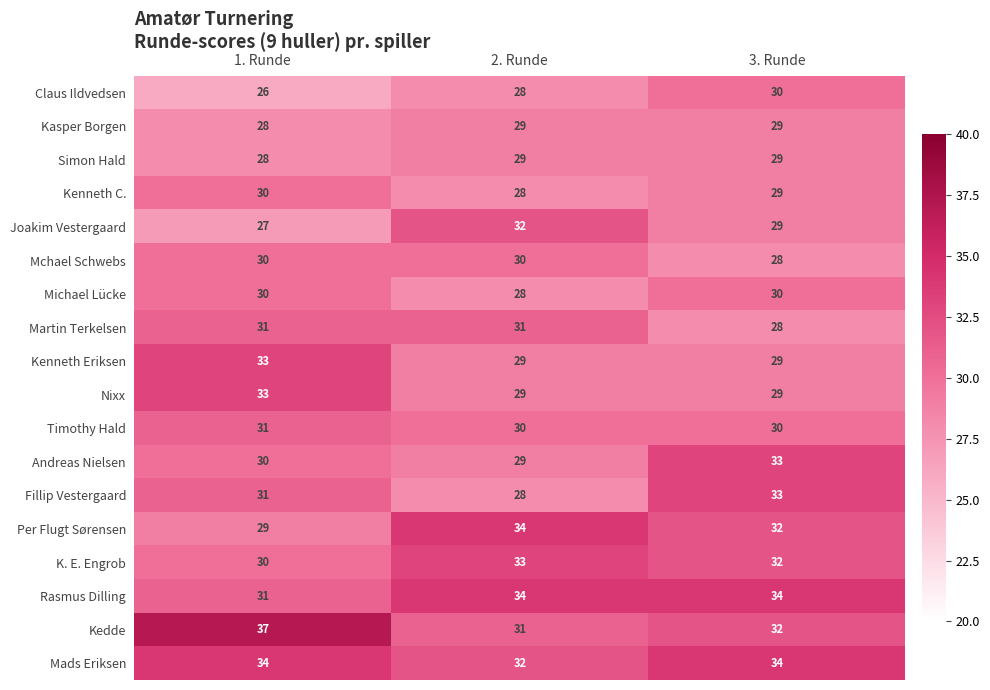

What is the difference between the maximum and minimum values in the K. E. Engrob series?

3